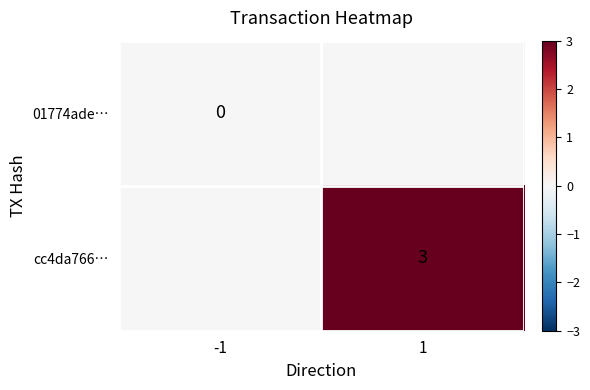

At which category is the sum across all series the highest?

1